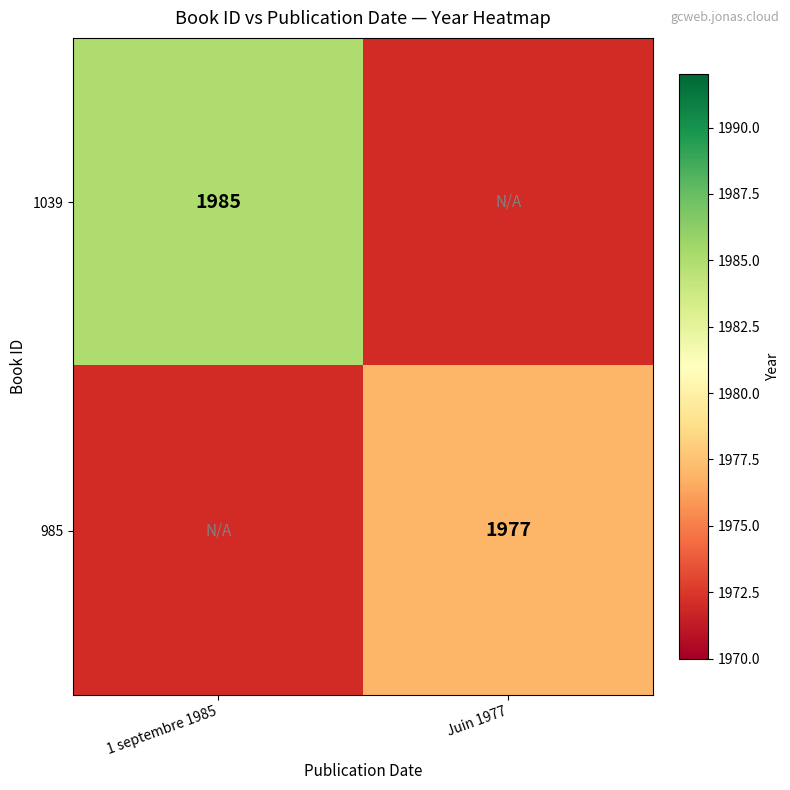

True or false: 985 has a value of 425 at Juin 1977.

False